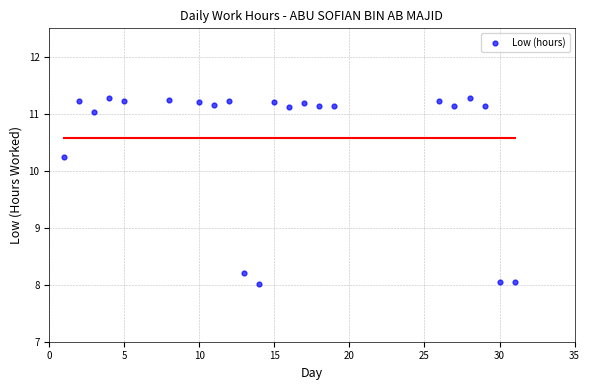

What is the range of X values (max minus min)?

30.0